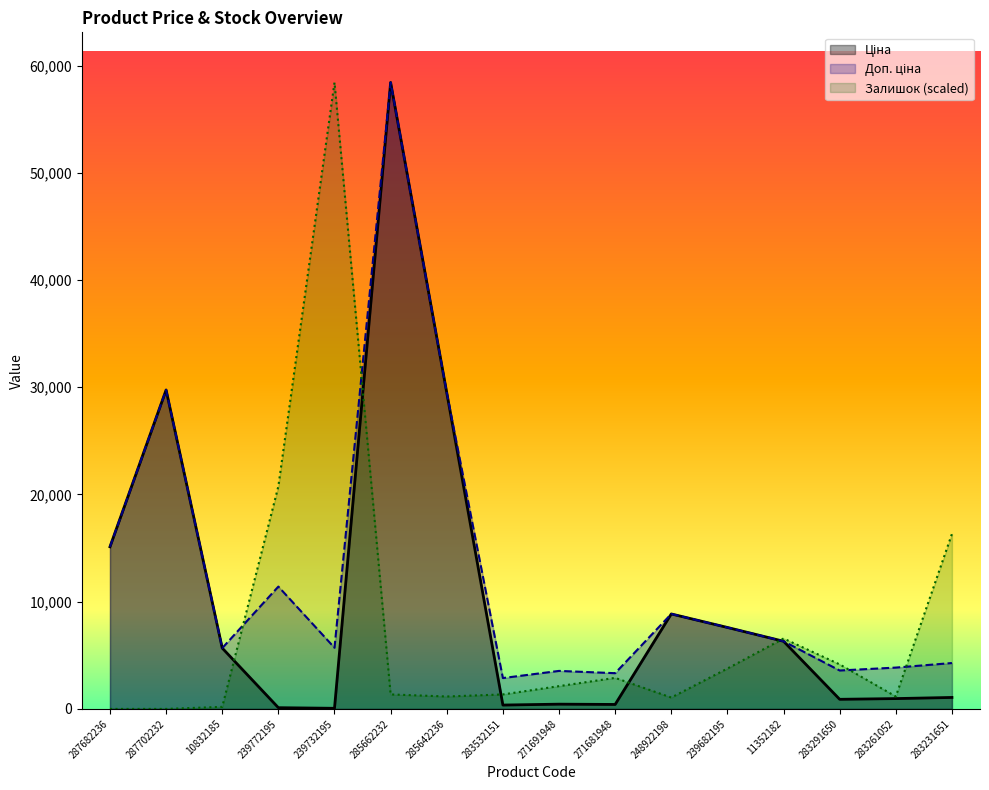

What position from the right is 271691948?

8